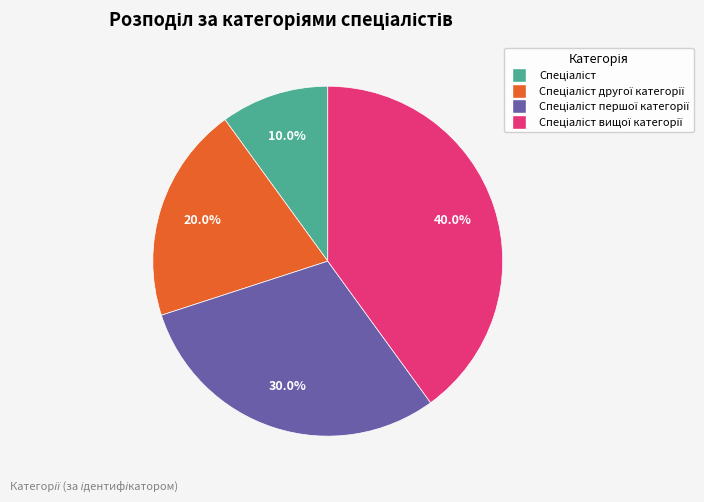

Is there a majority slice in this chart?

No